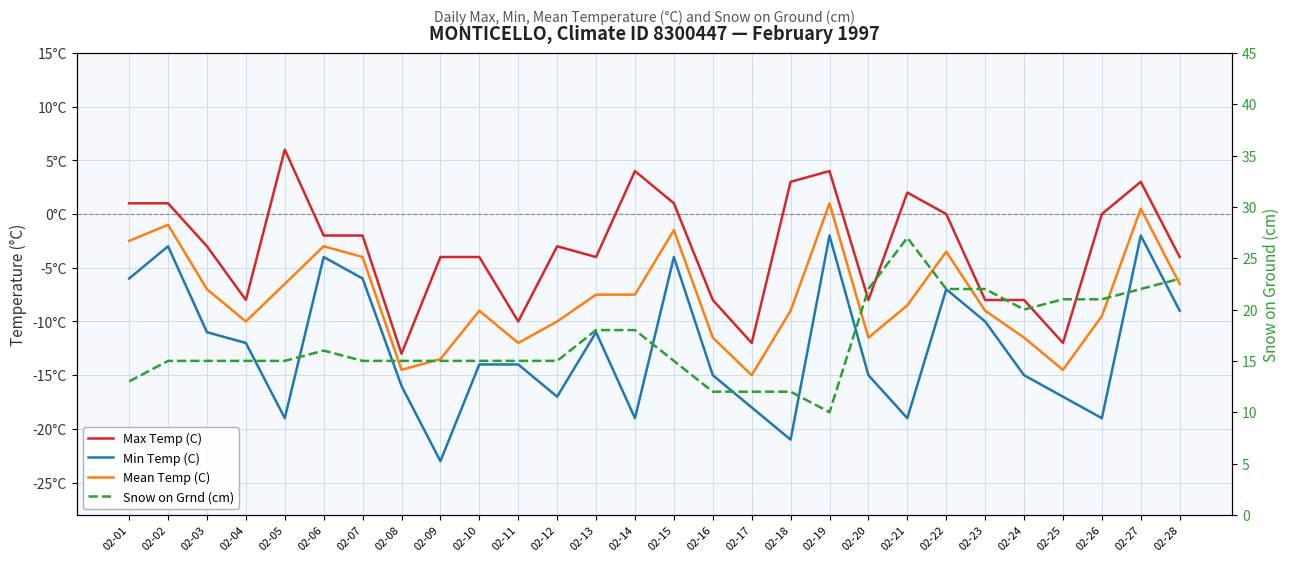

True or false: Mean Temp (C) has more than 1 interior local peaks.

True